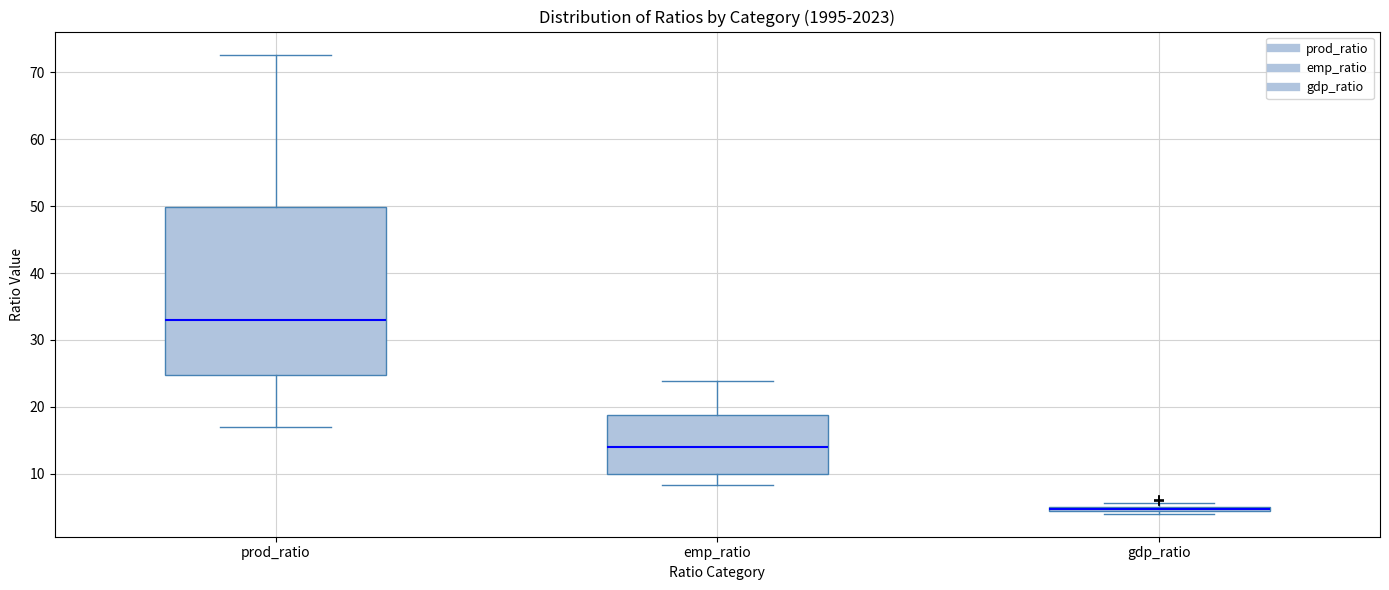

Which box is the tallest, from its lower edge to its upper edge?

prod_ratio